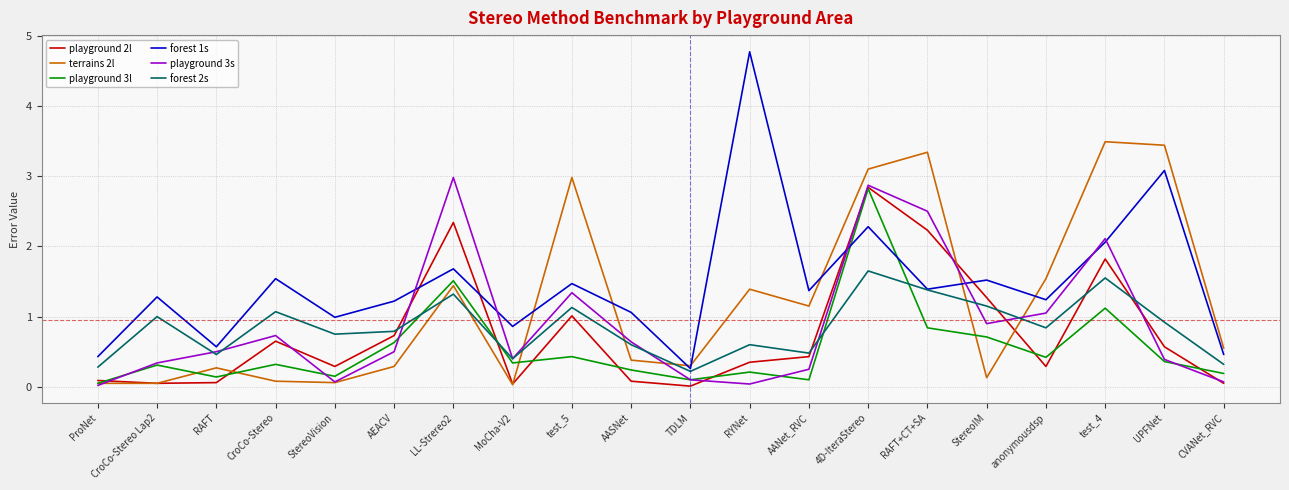

Which series ends up on top after the final intersection of playground 3s and forest 2s?

forest 2s